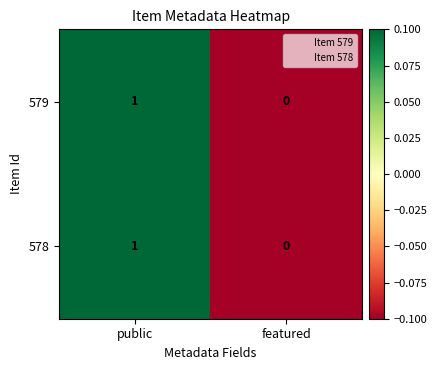

At which label does 578 reach its peak?

public